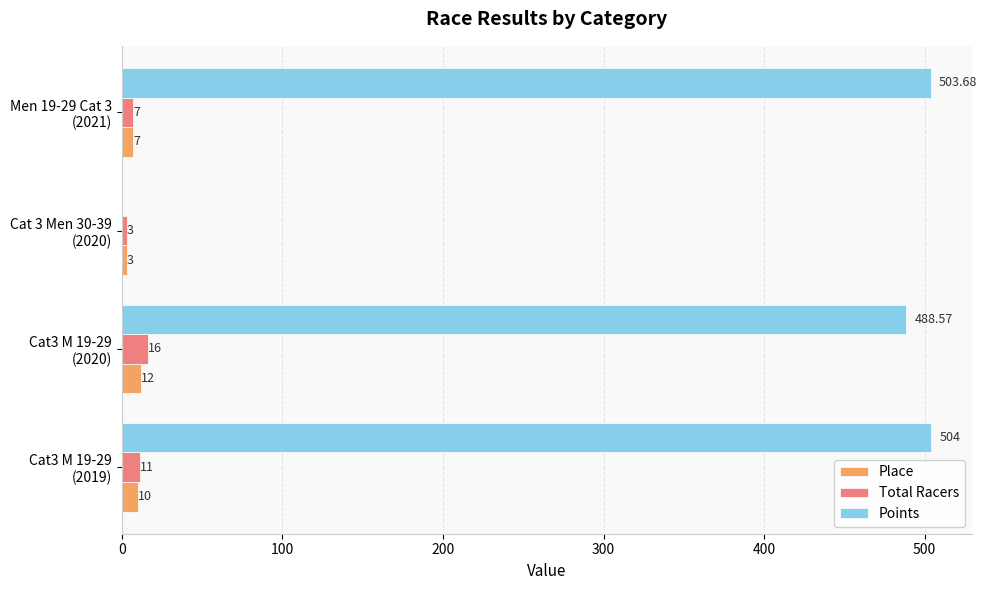

Which series has the largest total across all categories?

Points